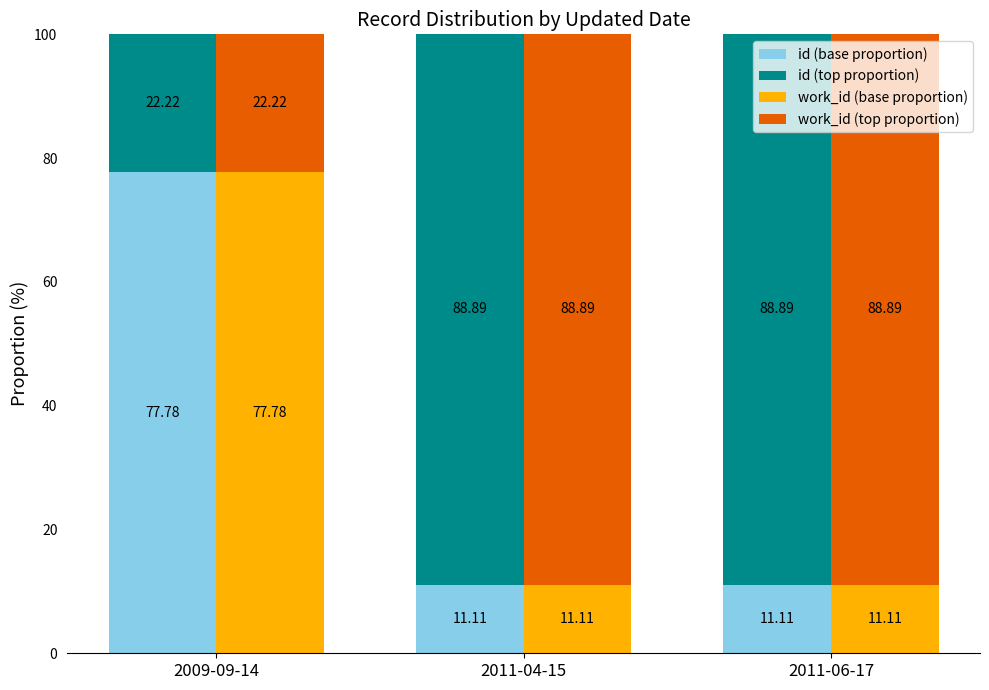

Reading right to left, extract all data points from this chart.

id (base proportion): 2011-06-17=11.1	2011-04-15=11.1	2009-09-14=77.8
id (top proportion): 2011-06-17=88.9	2011-04-15=88.9	2009-09-14=22.2
work_id (base proportion): 2011-06-17=11.1	2011-04-15=11.1	2009-09-14=77.8
work_id (top proportion): 2011-06-17=88.9	2011-04-15=88.9	2009-09-14=22.2